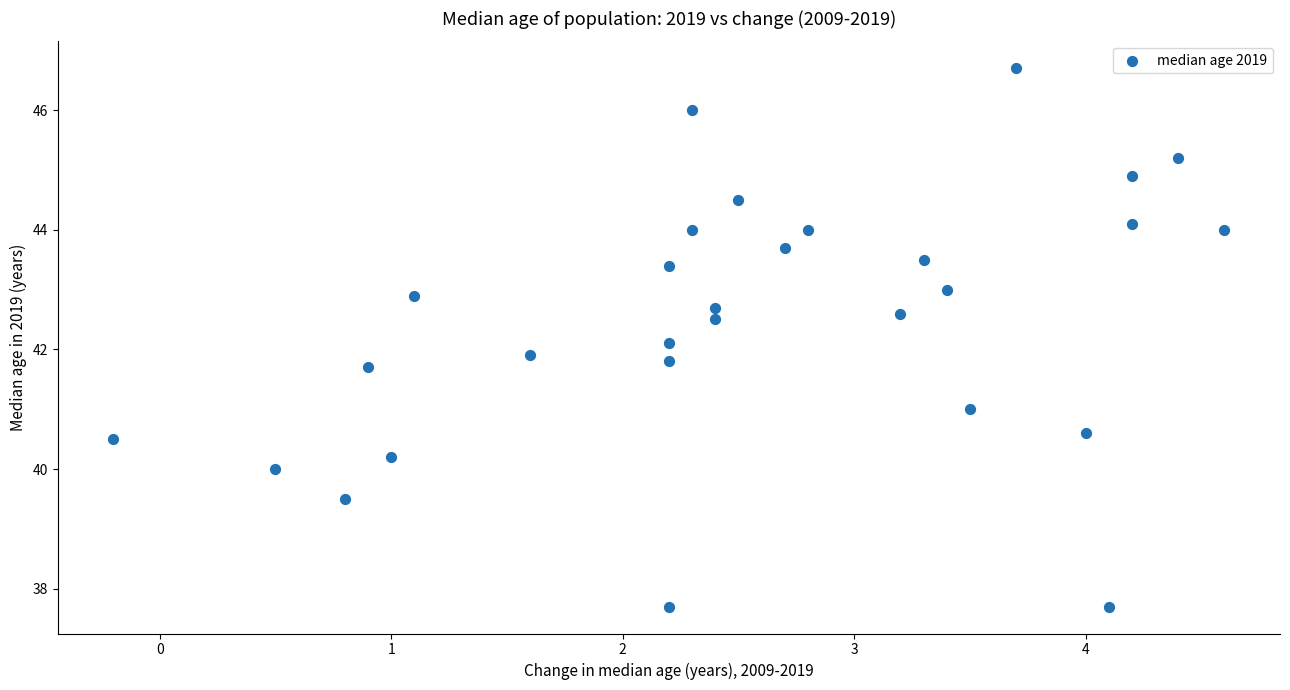

What is the range of X values (max minus min)?

4.8